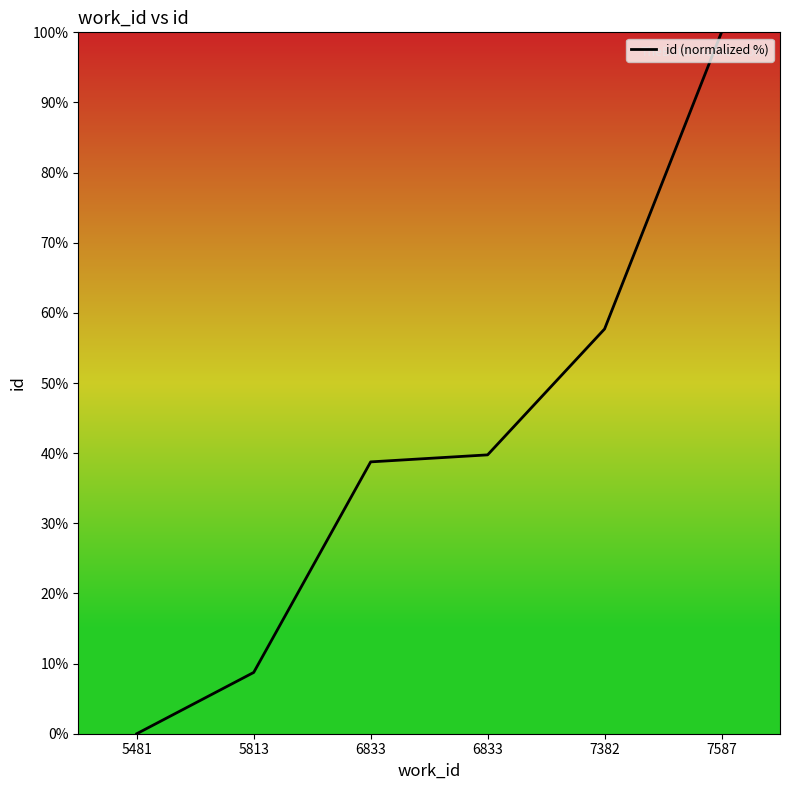

What is the value of the 3rd point from the left?

38.8